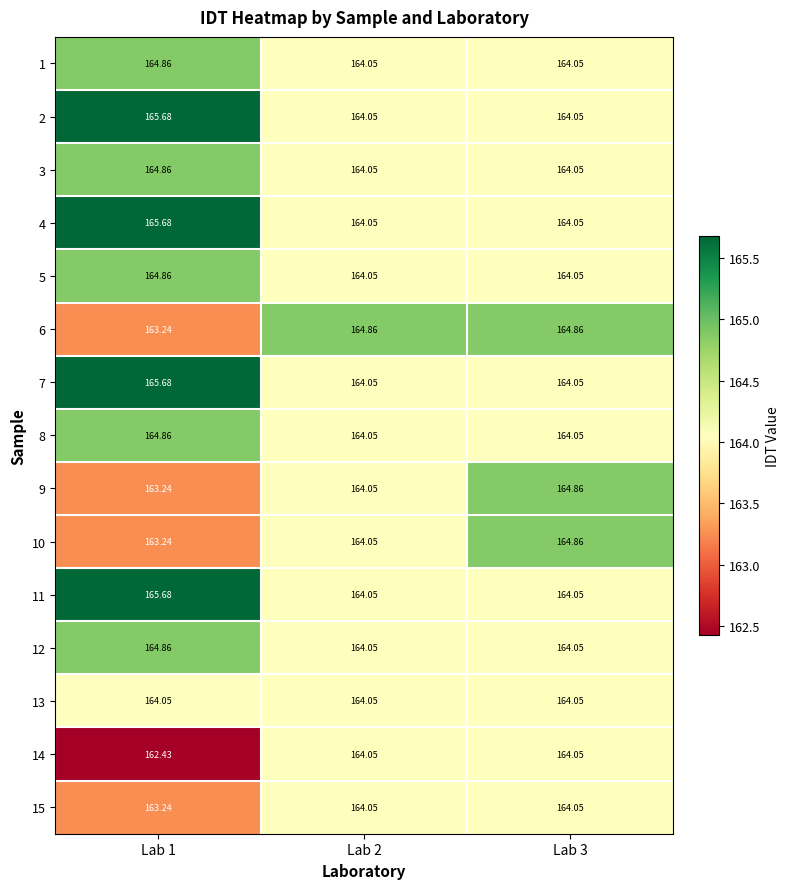

What is the maximum value shown in the chart?

165.7